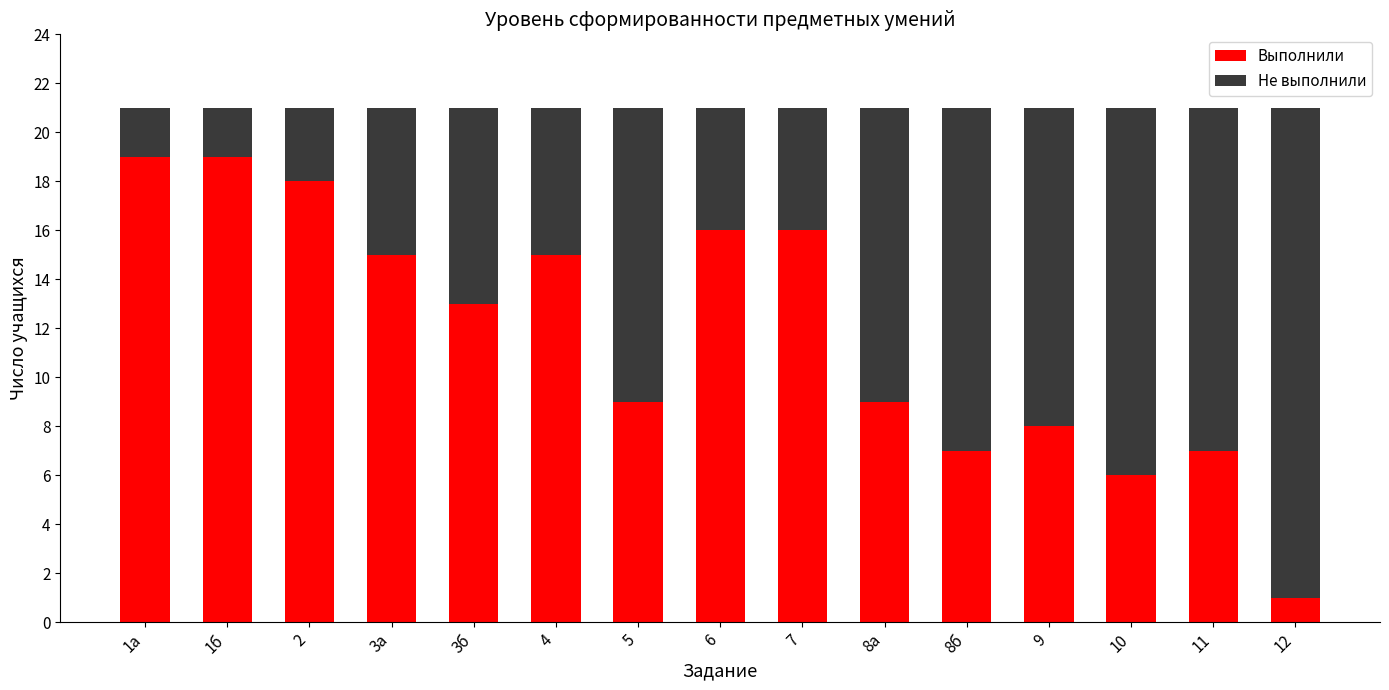

The value of Выполнили at 7 is 22. True or false?

False